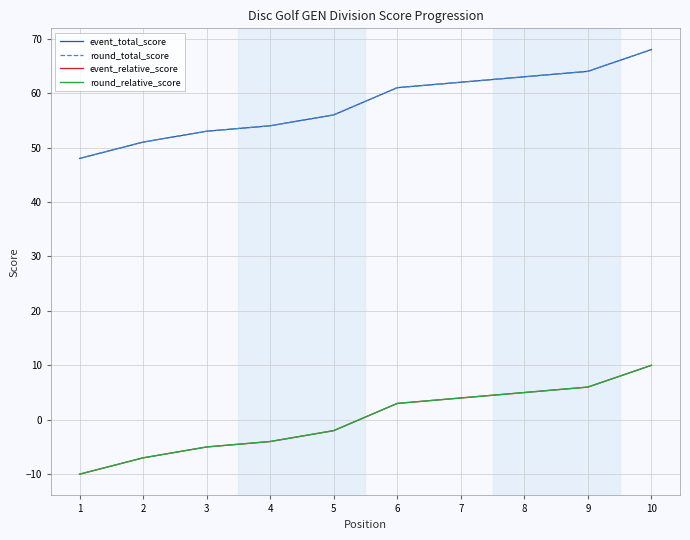

Does the chart display data point markers on the line(s)?

No